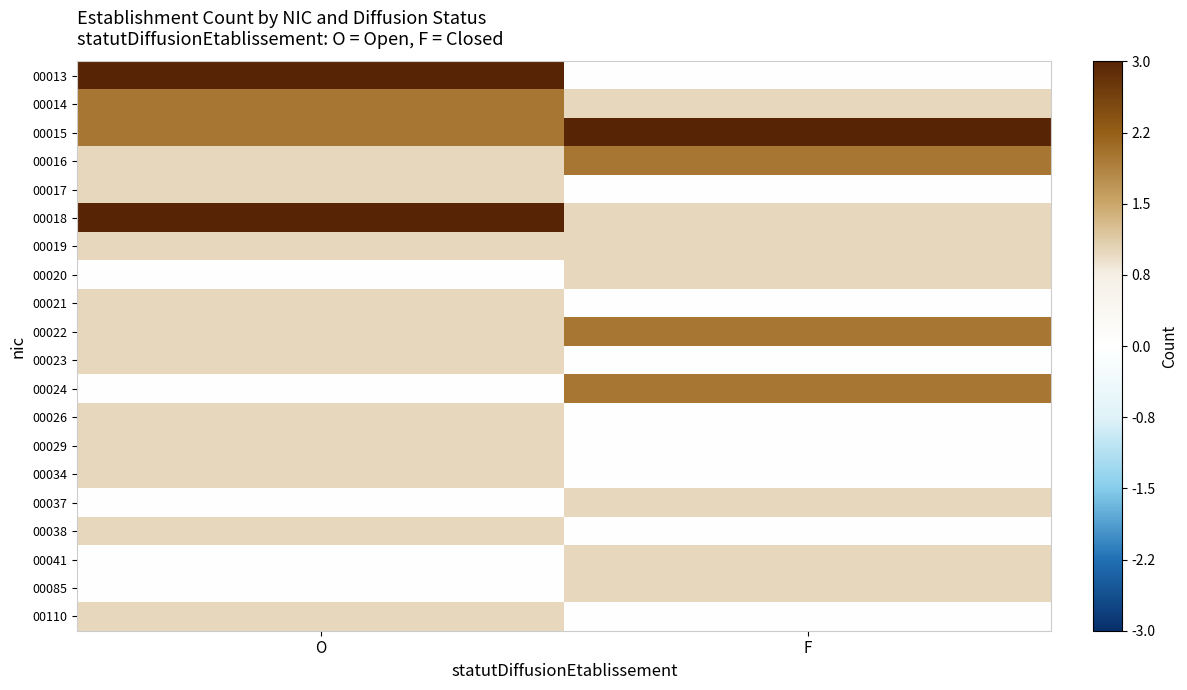

Reading right to left, list all the values displayed in this chart.

00013: F=0	O=3
00014: F=1	O=2
00015: F=3	O=2
00016: F=2	O=1
00017: F=0	O=1
00018: F=1	O=3
00019: F=1	O=1
00020: F=1	O=0
00021: F=0	O=1
00022: F=2	O=1
00023: F=0	O=1
00024: F=2	O=0
00026: F=0	O=1
00029: F=0	O=1
00034: F=0	O=1
00037: F=1	O=0
00038: F=0	O=1
00041: F=1	O=0
00085: F=1	O=0
00110: F=0	O=1